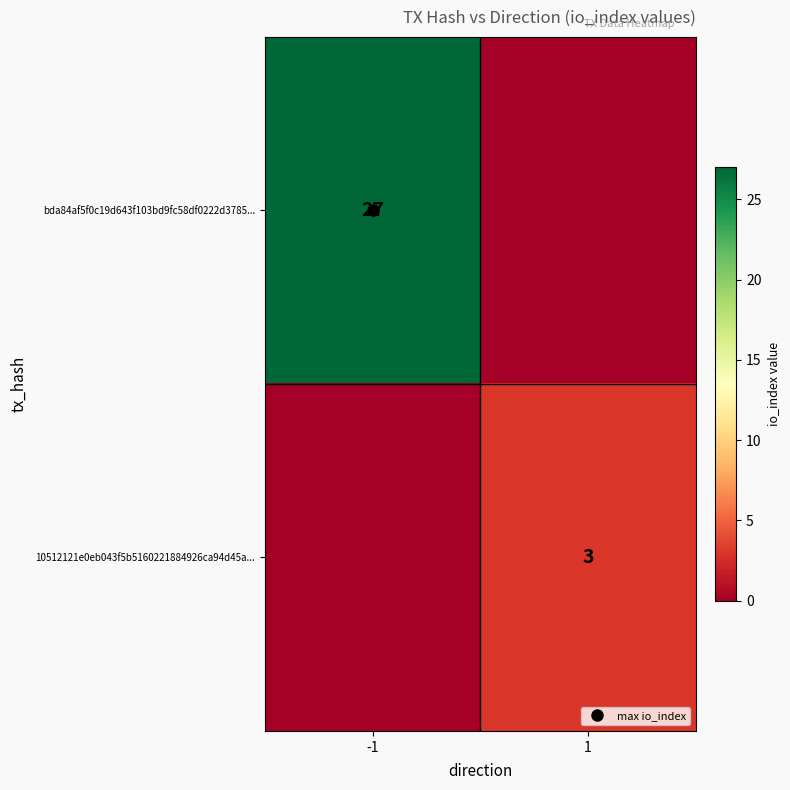

Rank the series at 1 from highest to lowest value.

10512121e0eb043f5b5160221884926ca94d45a..., bda84af5f0c19d643f103bd9fc58df0222d3785...